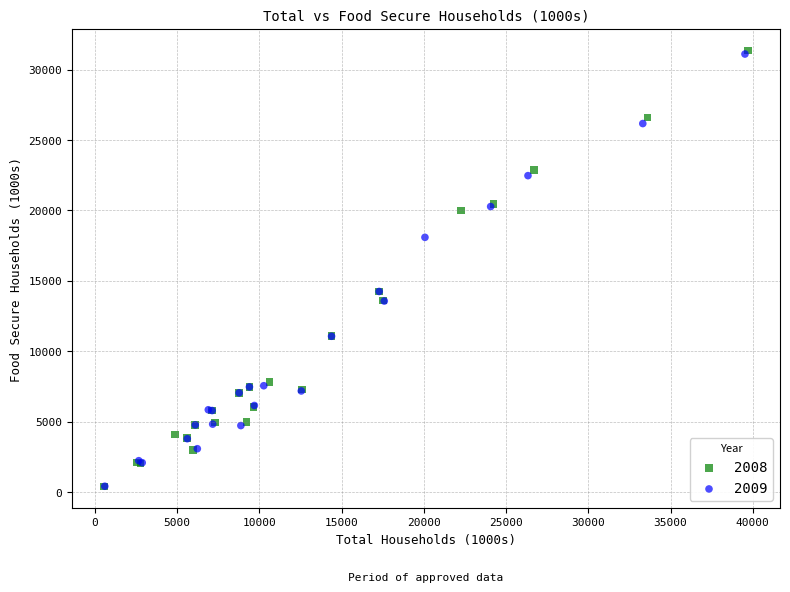

Which series has the widest spread of Y values?

2008